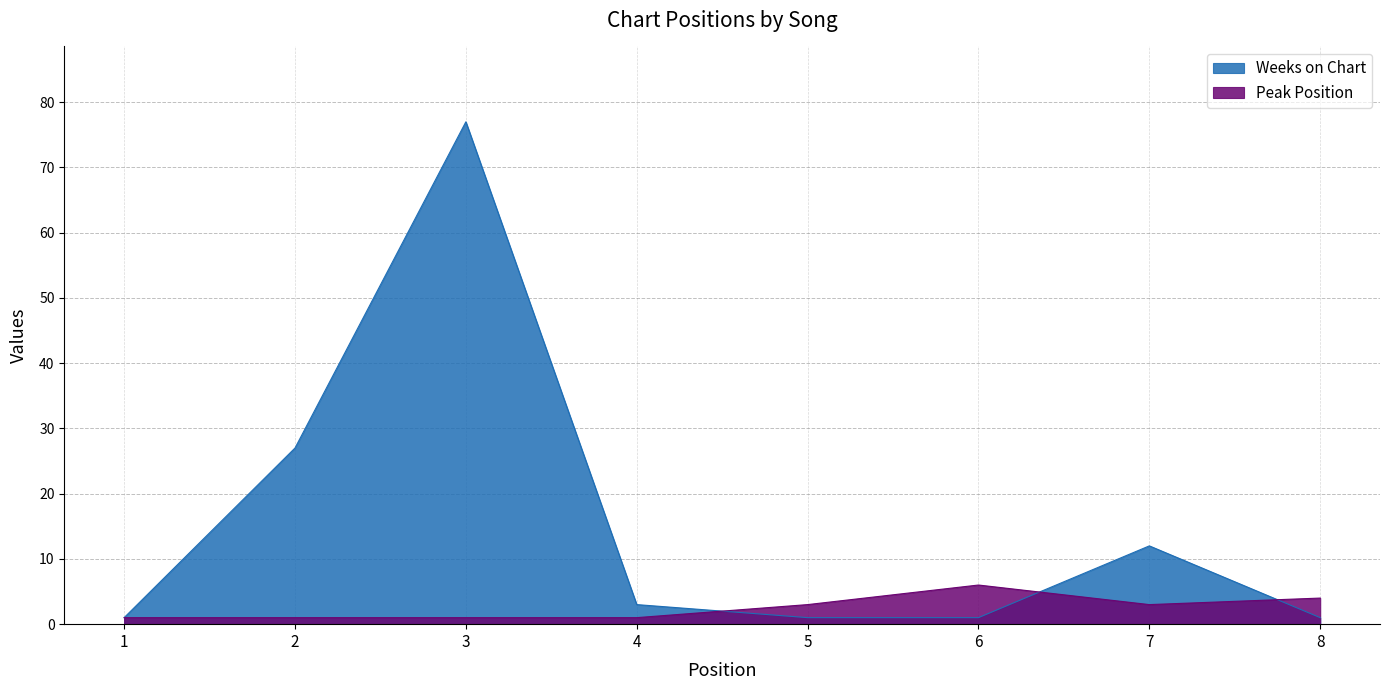

What is the value of the Weeks on Chart point at the 1st from the left?

1